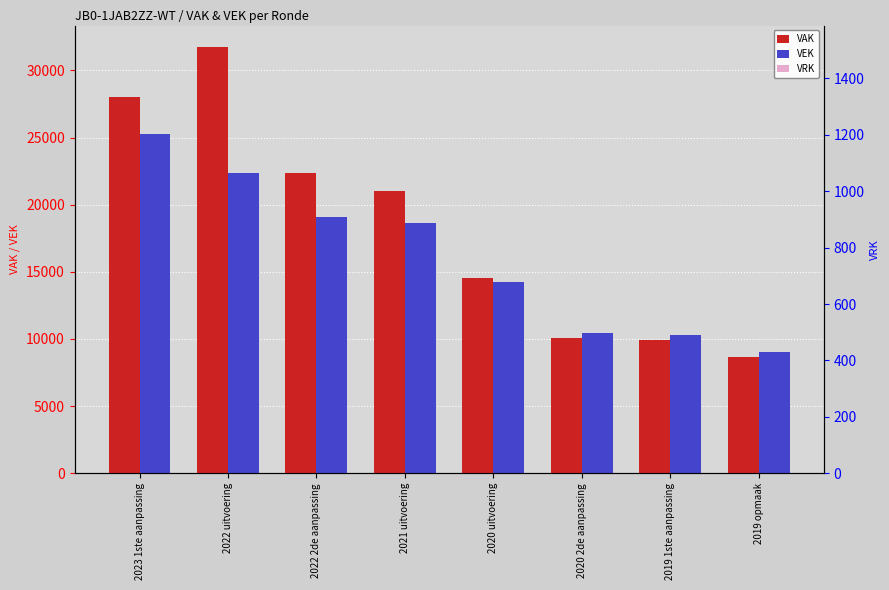

Between 2023 1ste aanpassing and 2019 opmaak, which series saw the biggest shift?

VAK